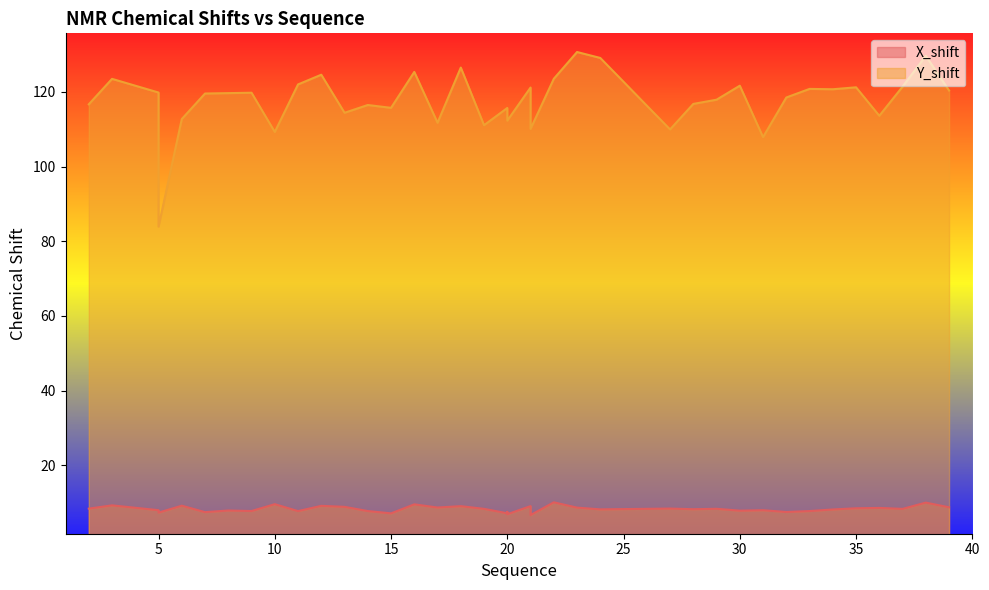

What is the difference between the highest and lowest values at 15?

108.5